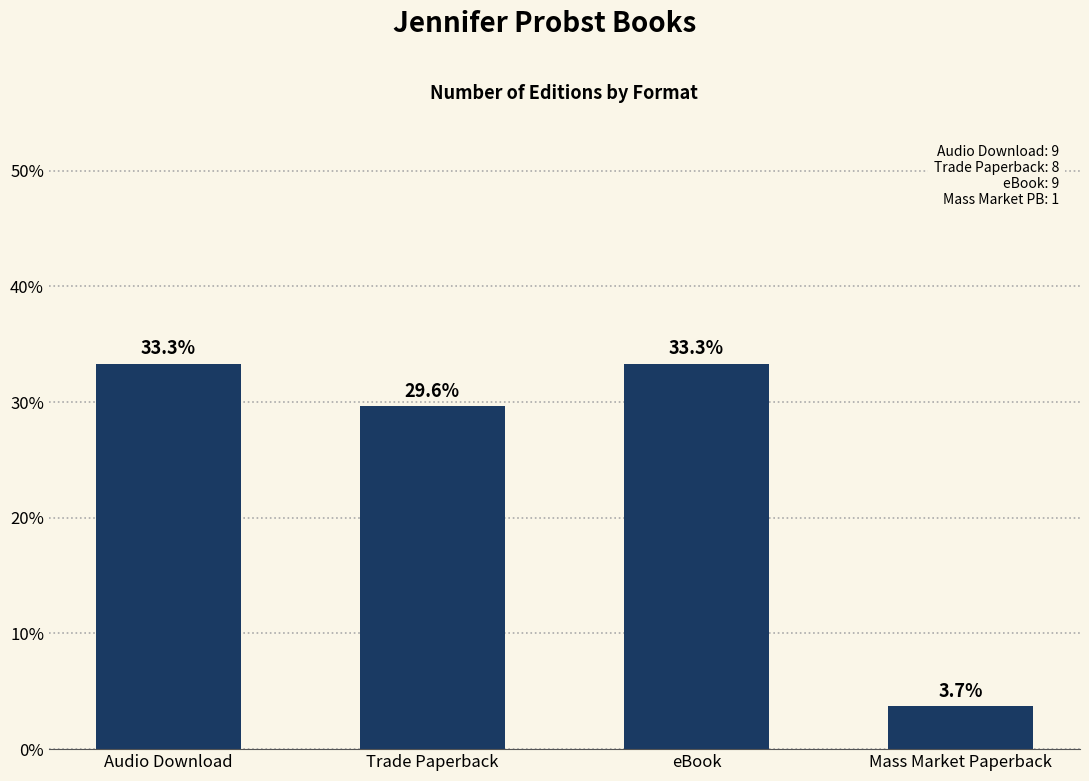

At which label does the data first exceed 33?

Audio Download